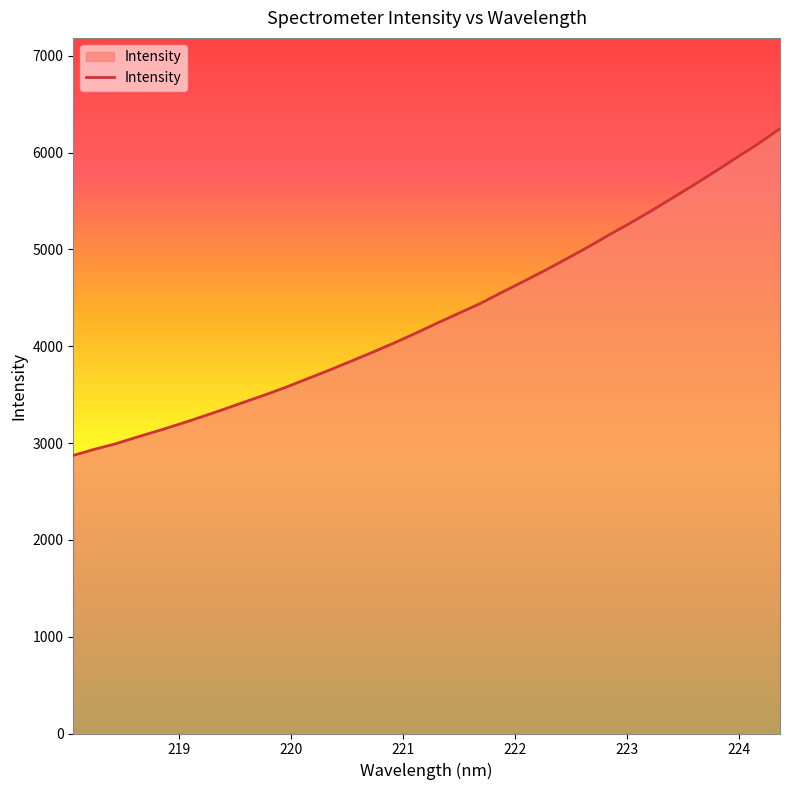

What is the greatest value displayed?

6248.3